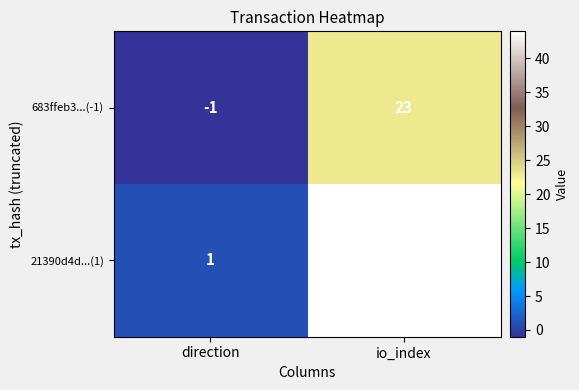

Reading left to right, list all the values displayed in this chart.

683ffeb3...(-1): -1	23
21390d4d...(1): 1	44